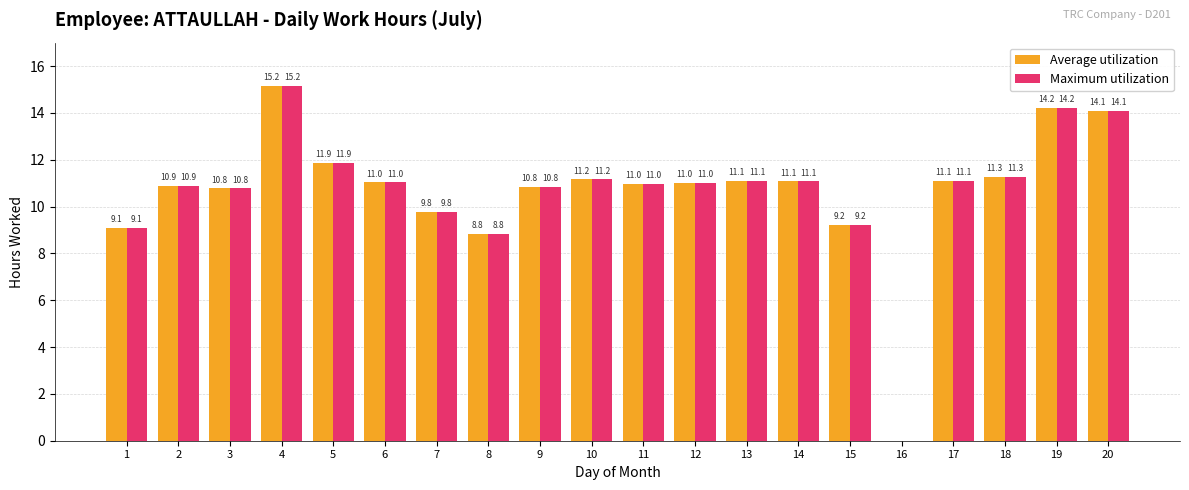

What is the sum of the Maximum utilization values at 19 and 14?

25.3